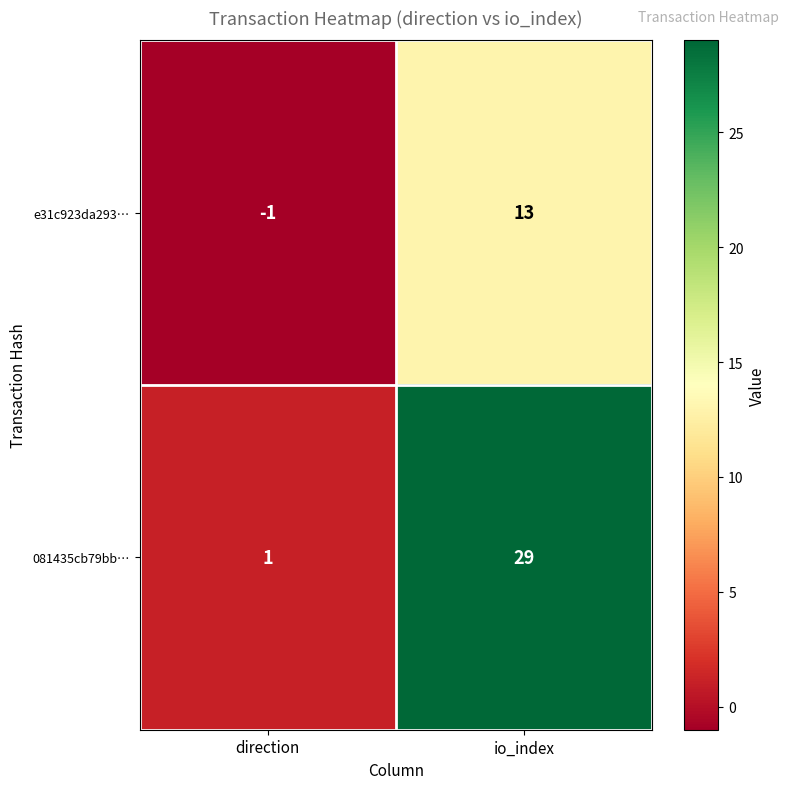

Reading left to right, extract all data points from this chart.

e31c923da293…: direction=-1	io_index=13
081435cb79bb…: direction=1	io_index=29